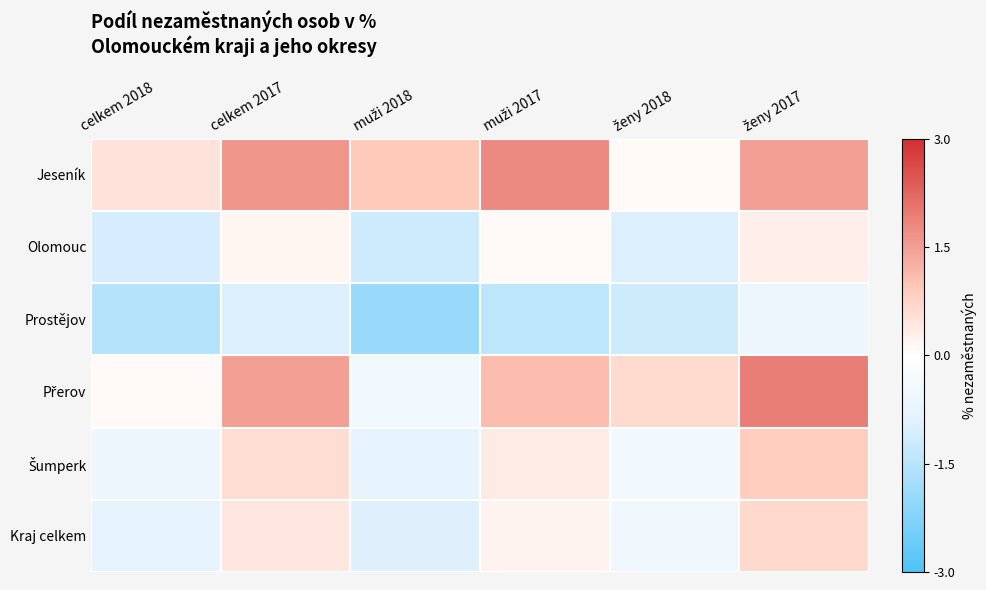

Which category has the lowest value across all series?

muži 2018